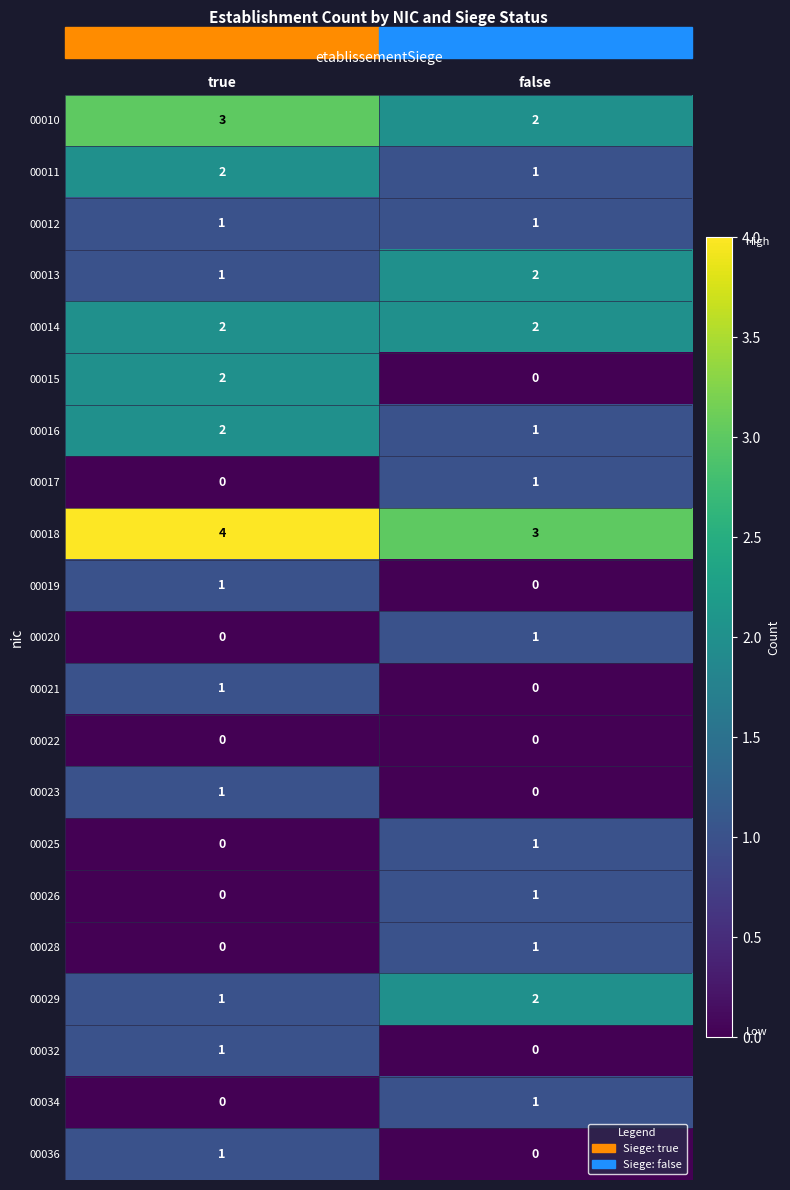

Where is 00017 nearest to the value 0?

true